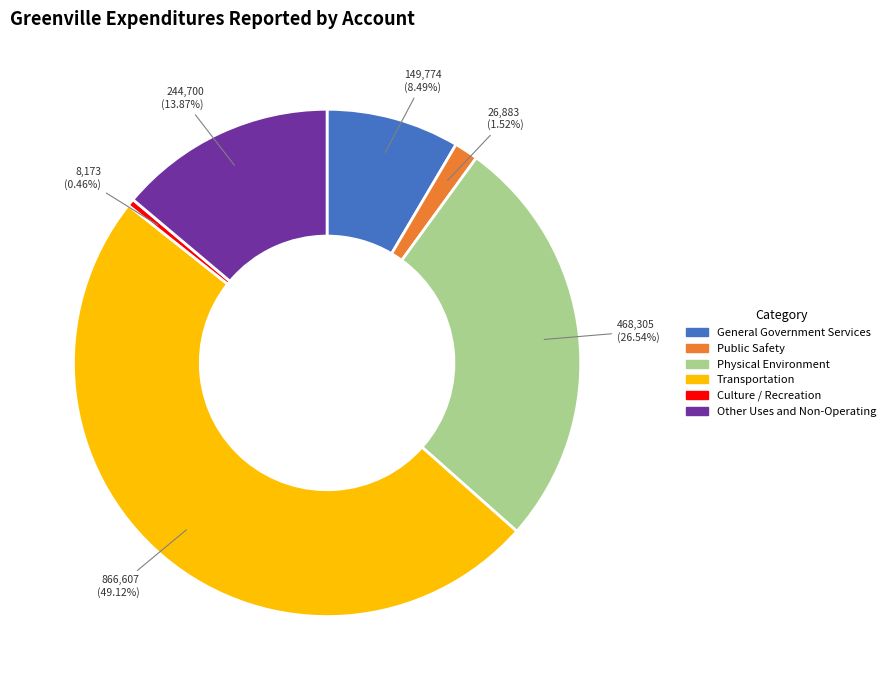

Is there a majority slice in this chart?

No